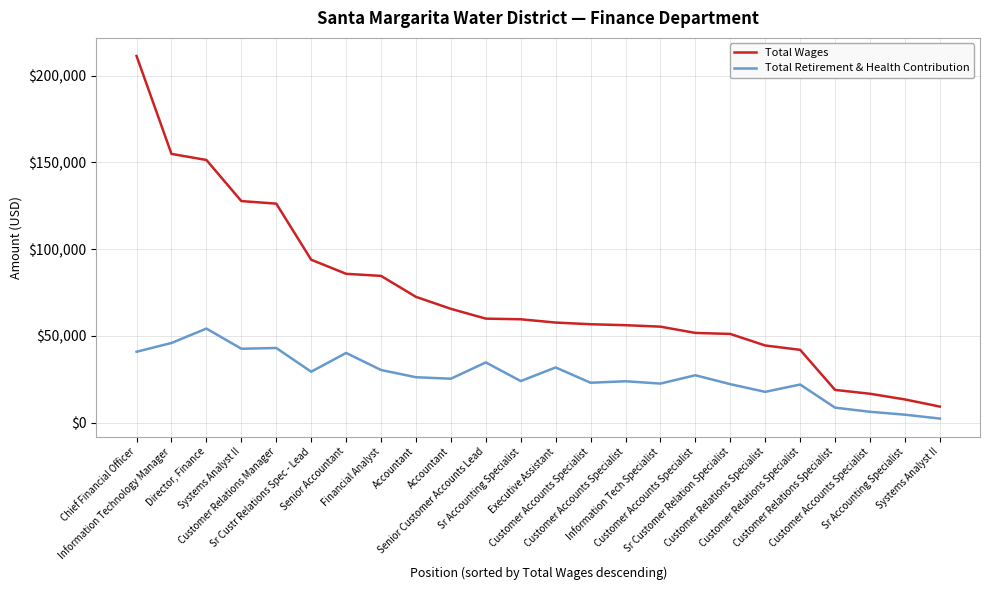

The value of Total Wages at Systems Analyst II is 9204. True or false?

True